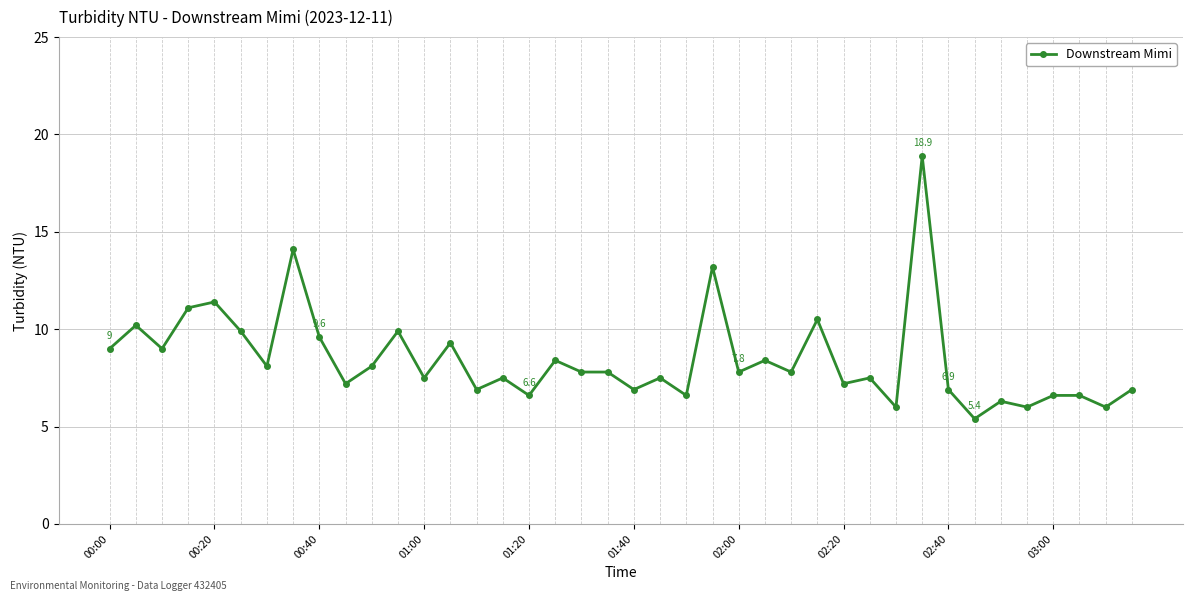

What is the value of the 10th point from the left?

7.2